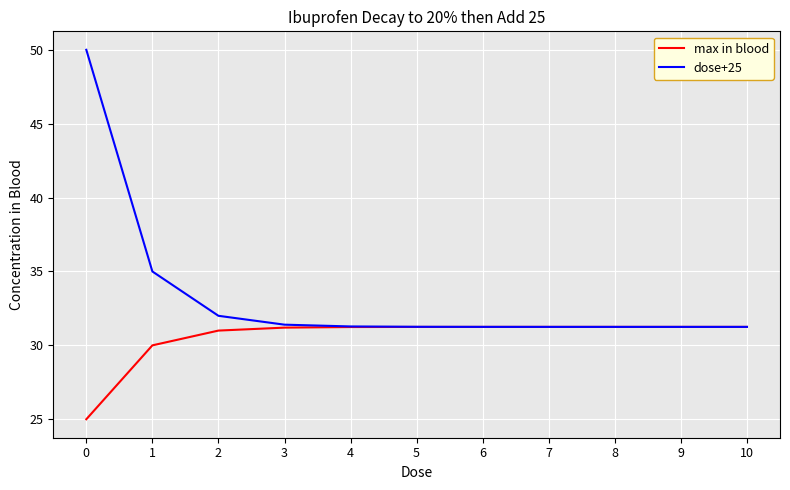

What is the sum of all max in blood values?

335.9